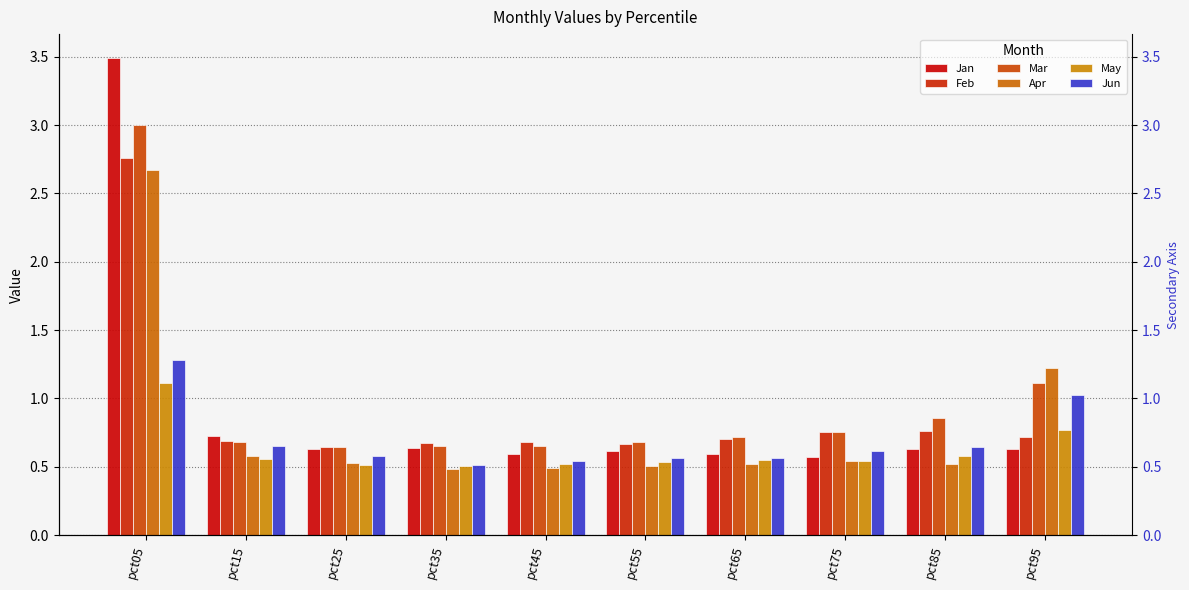

What is the value of the Mar bar at the 4th from the left?

0.7